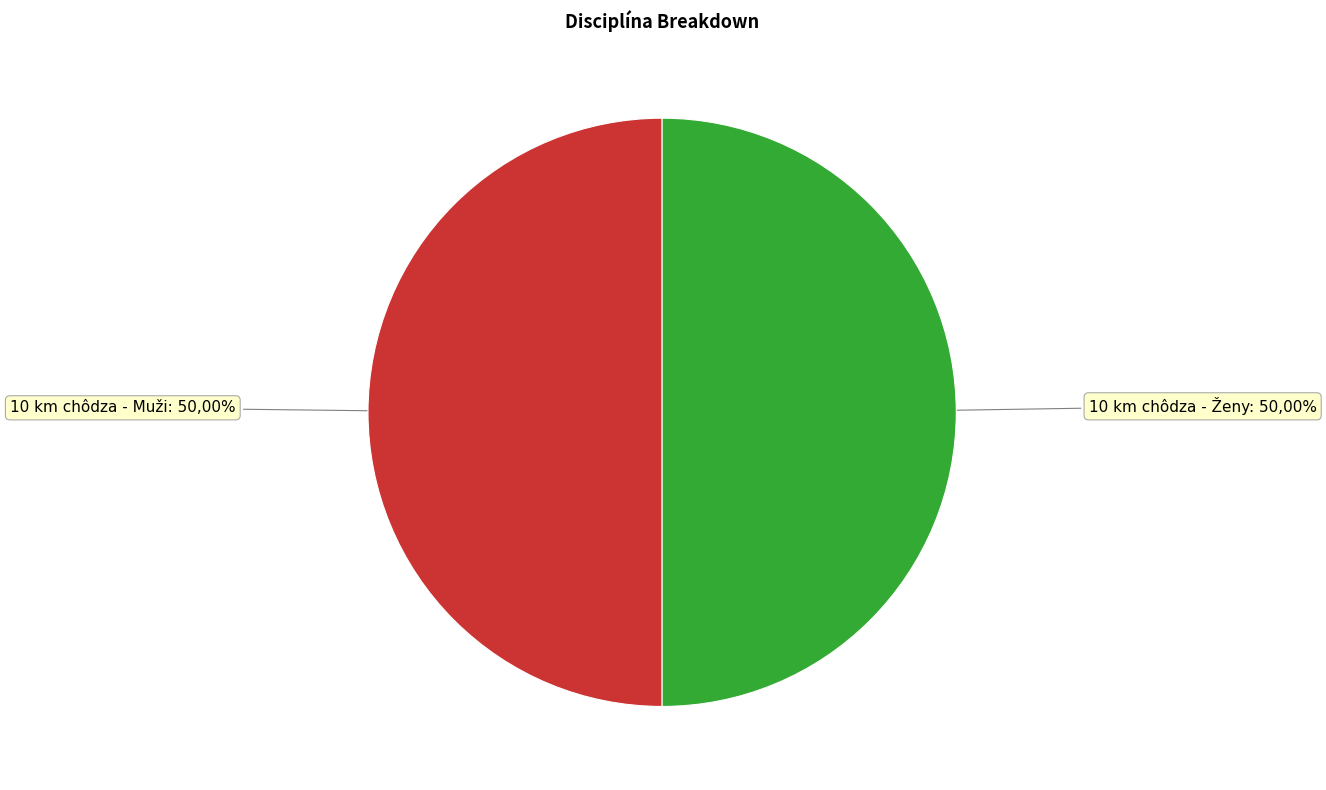

To the nearest percent, what is the average slice percentage?

50%